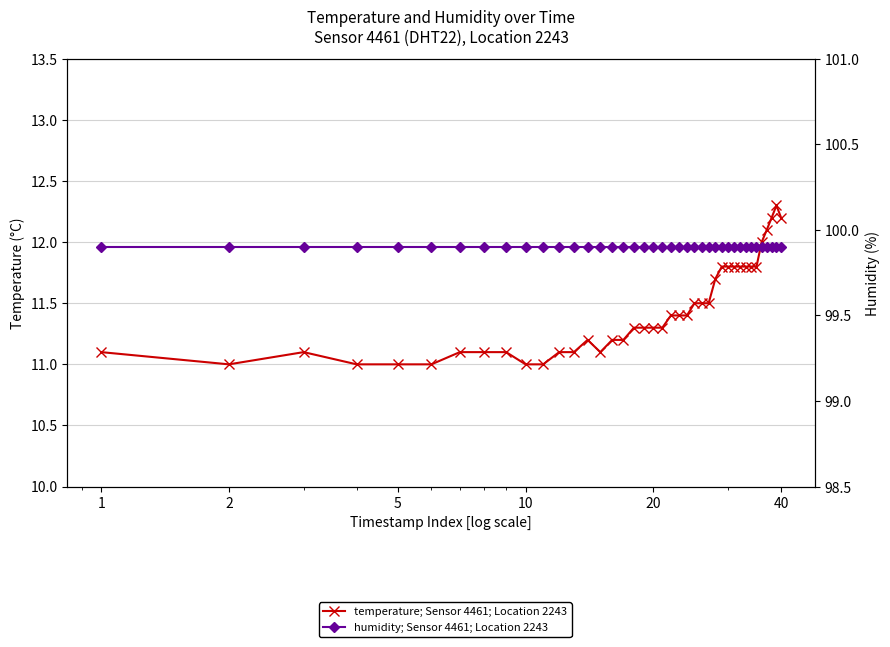

Which label corresponds to the smallest value in the chart?

2